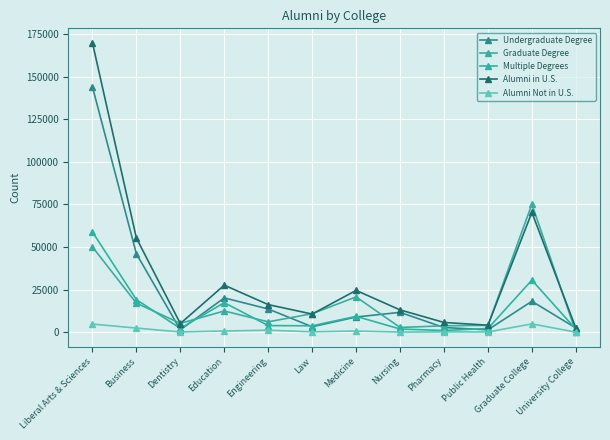

How many values in the Undergraduate Degree series are below 11670?

6